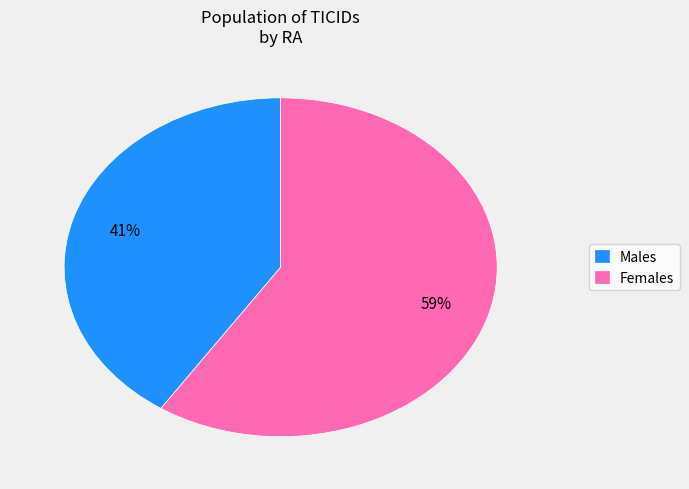

How many slices are in this pie chart?

2